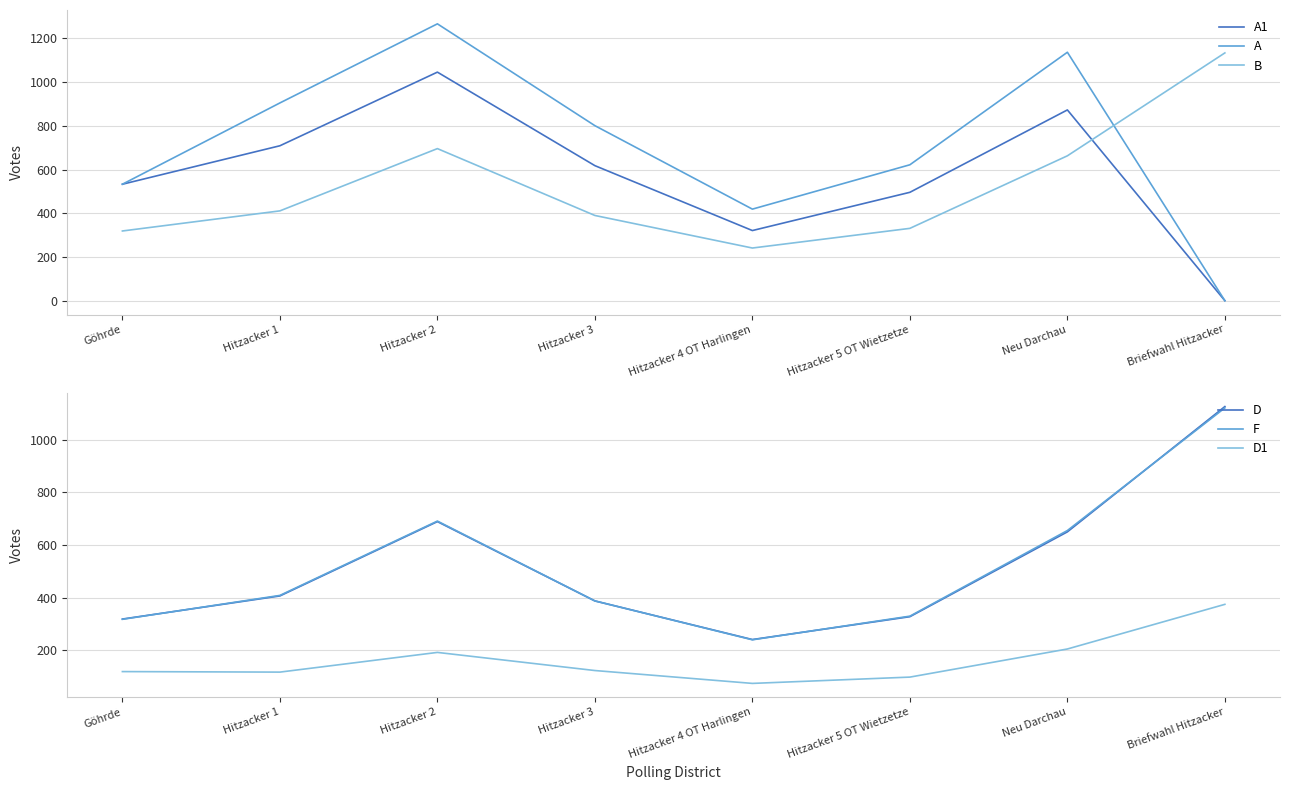

What is the sum of all A1 values?

4596